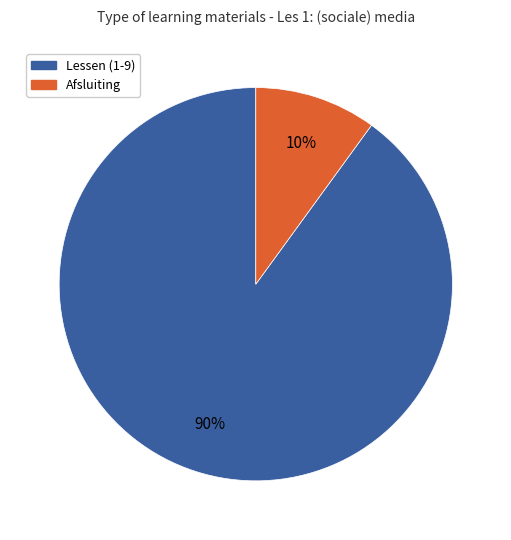

To the nearest percent, what is the difference between the largest and smallest slice percentages?

80%